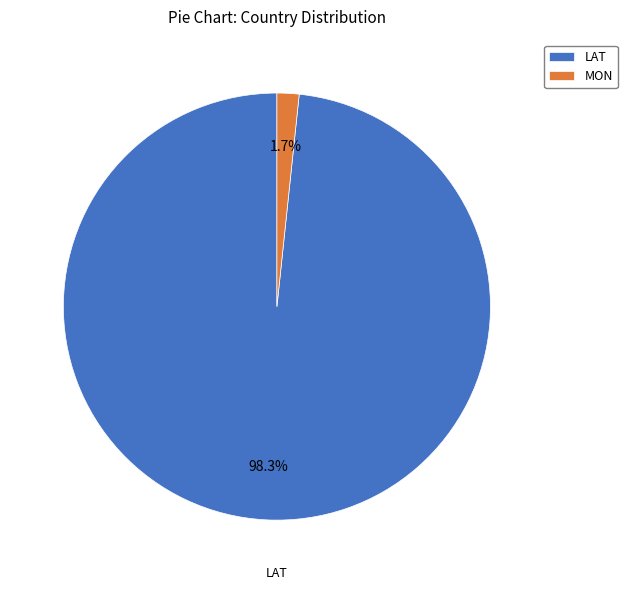

Does MON account for over 50% of the chart?

No